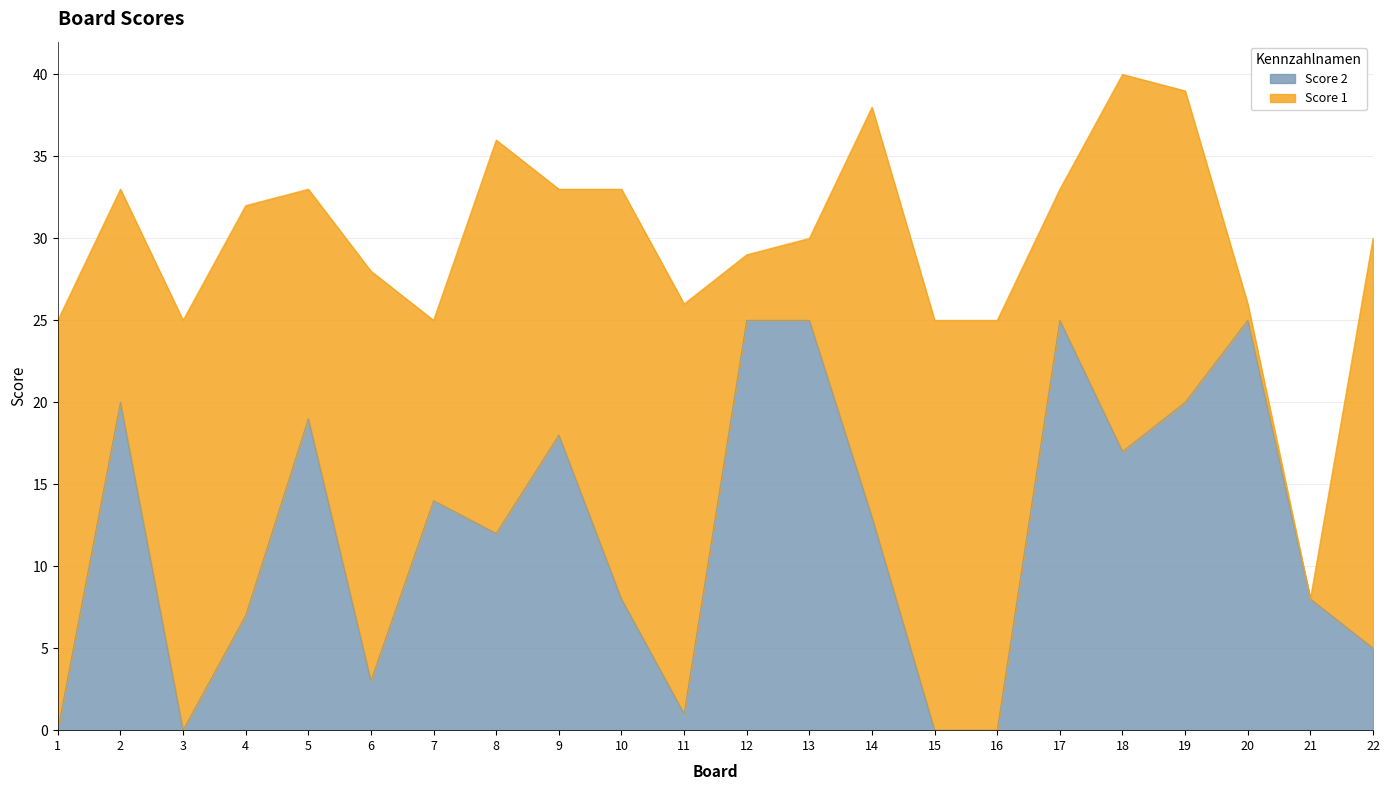

Which category has the lowest value across all series?

1